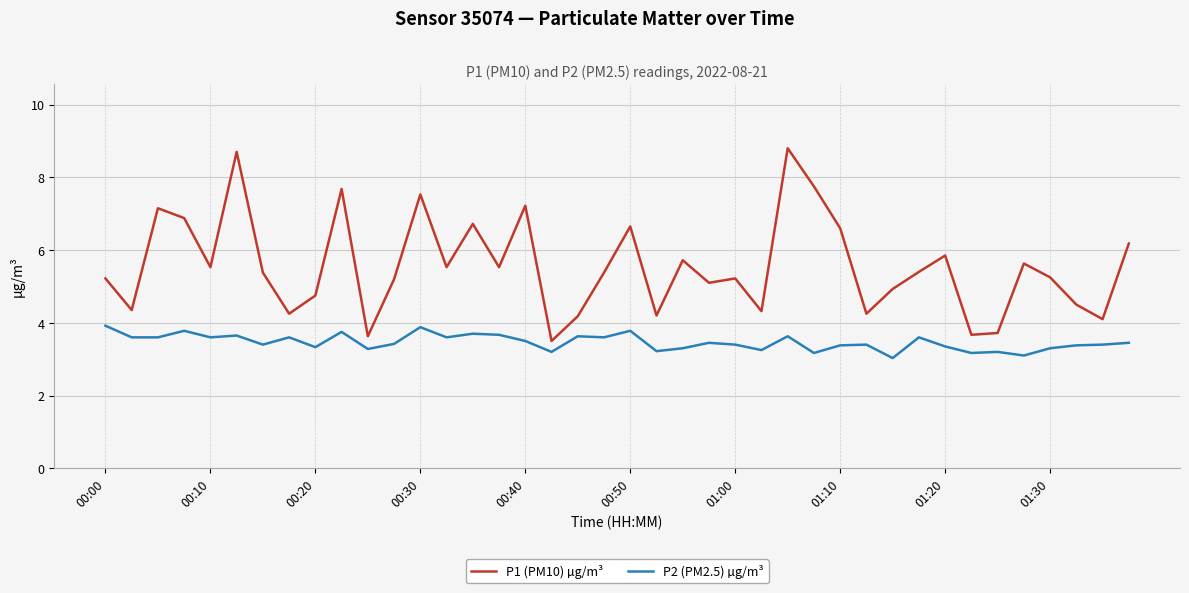

Which series has the largest range (max minus min)?

P1 (PM10) µg/m³